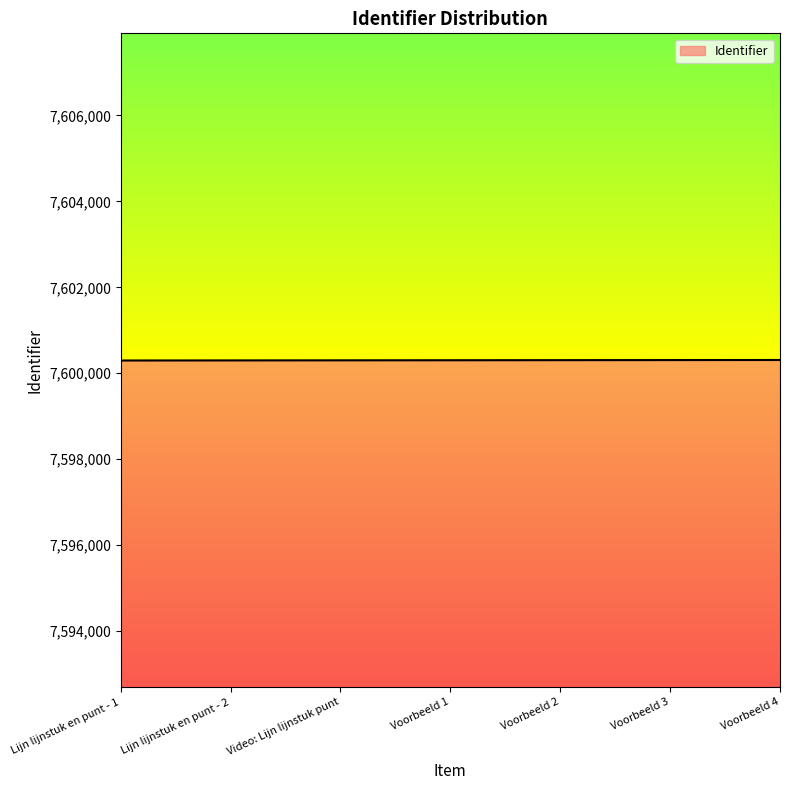

The chart shows a value of 13258583 at Lijn lijnstuk en punt - 2. True or false?

False